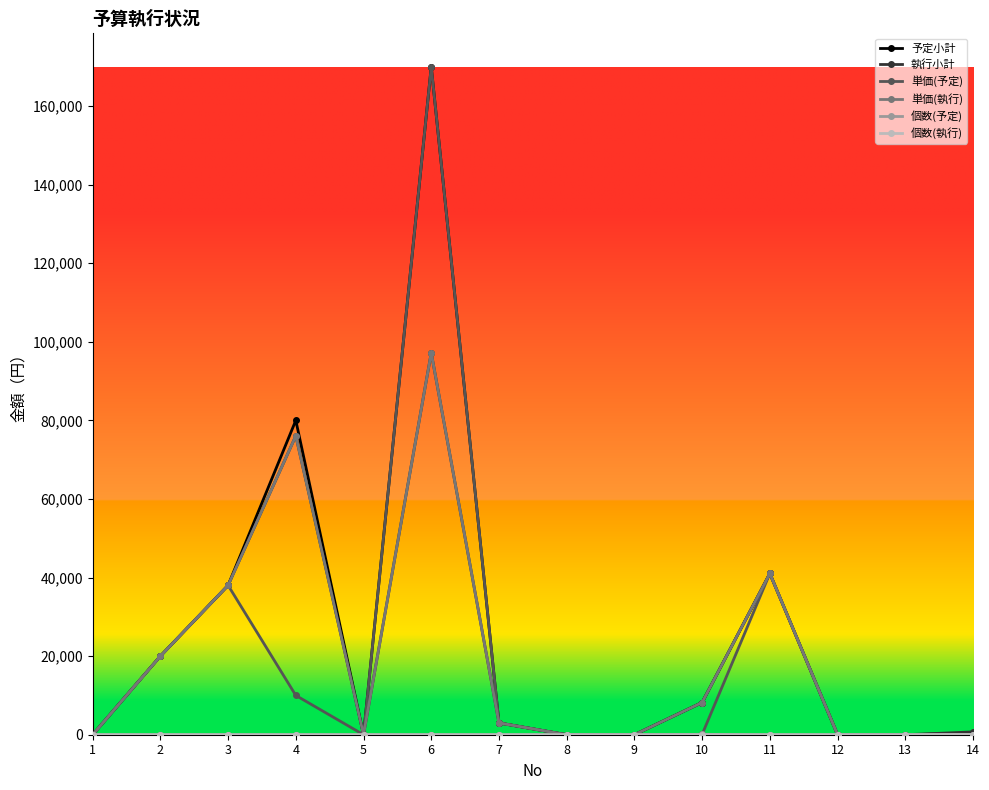

What is the sum of all 単価(予定) values?

282150